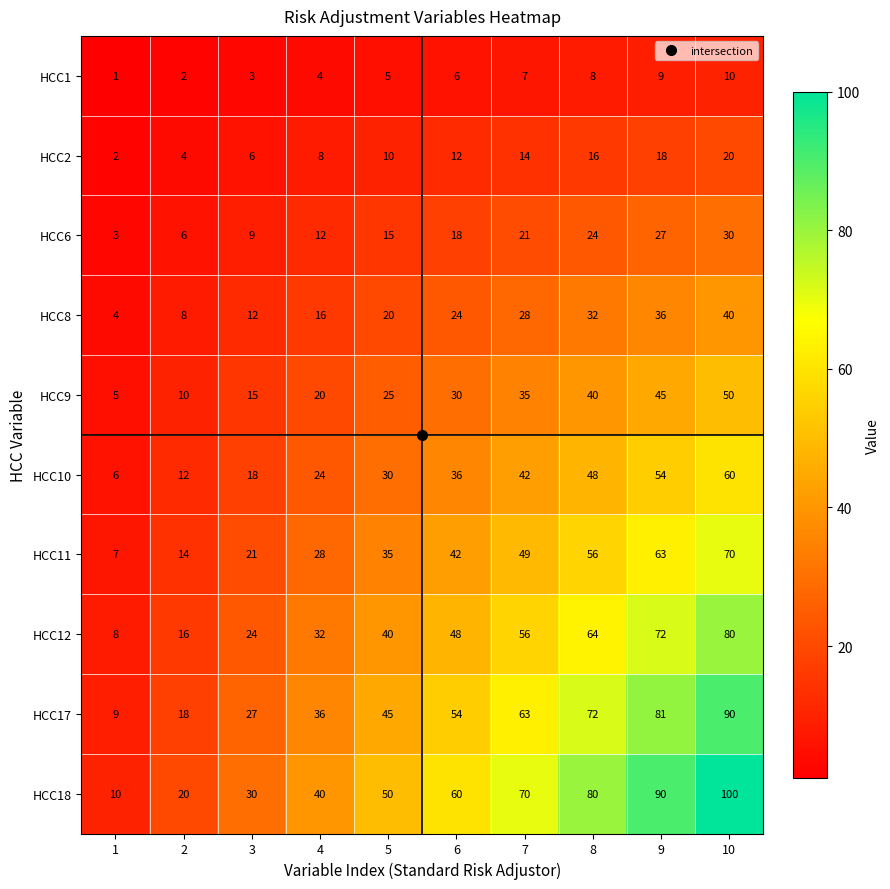

How many data points does each series have?

10